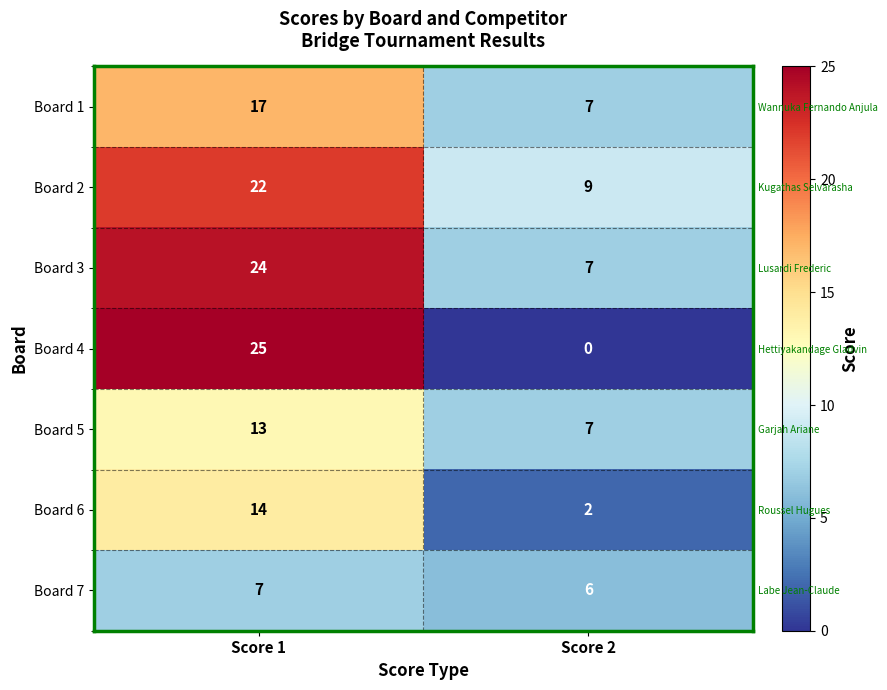

What is the sum of all Board 3 values?

31